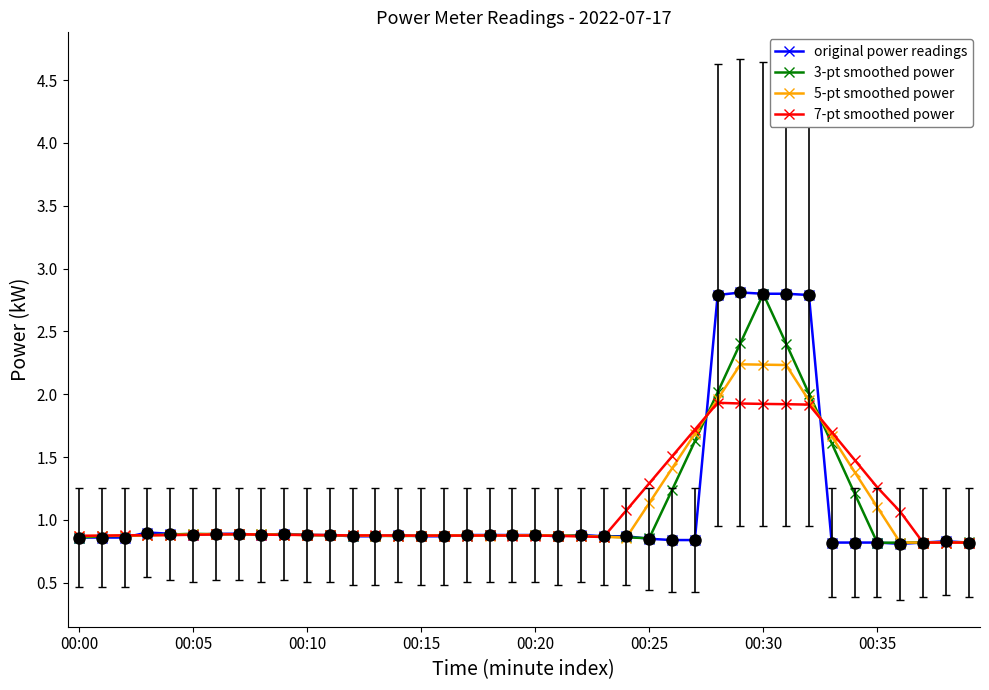

True or false: 5-pt smoothed power has more than 0 points higher than both neighbors.

True